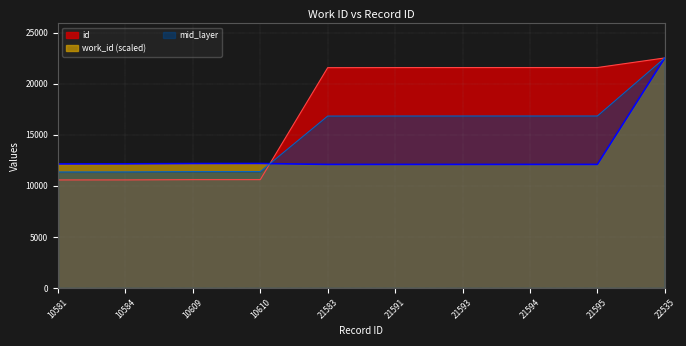

At which category is the sum across all series the highest?

22535